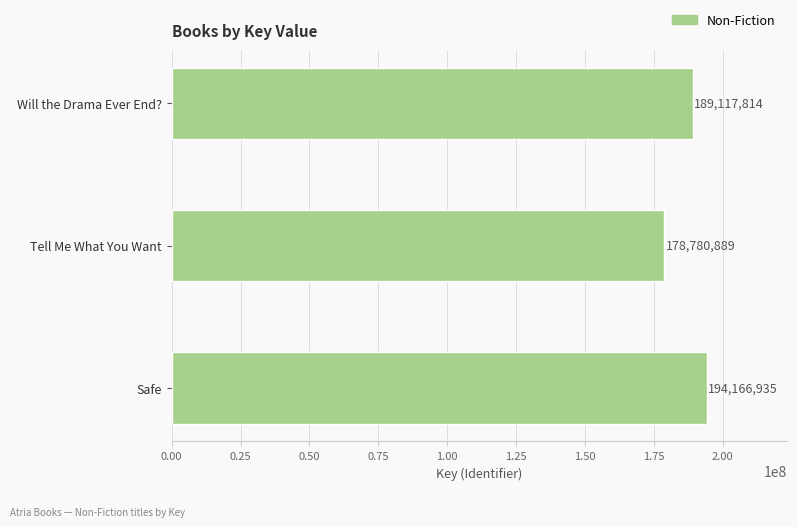

Reading top to bottom, what are all the values shown in this chart?

189117814	178780889	194166935